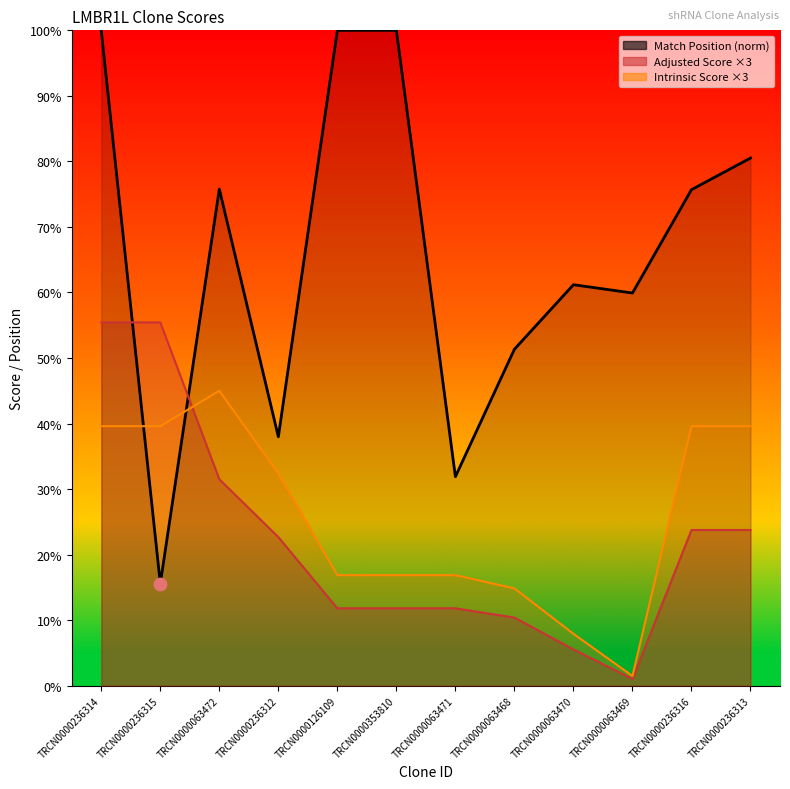

What is the ratio of the value at TRCN0000353810 to the value at TRCN0000063469?

1.7